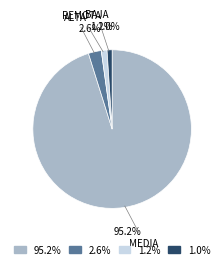

What percentage do BAJA and REMOTA together represent?

2.0%